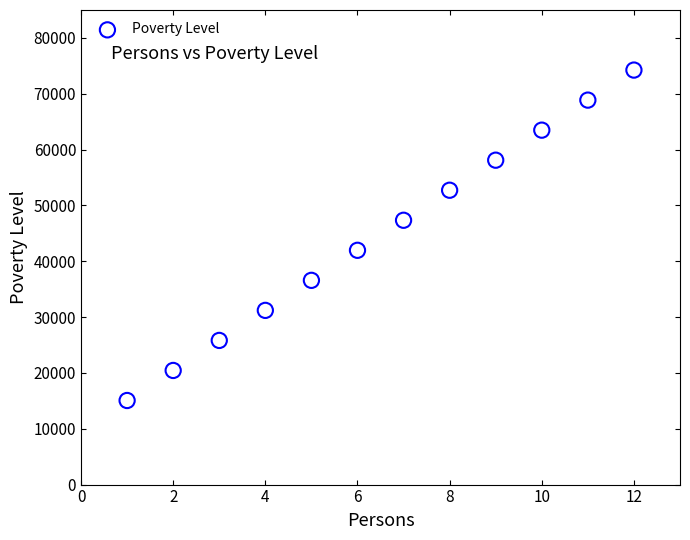

What is the average Y value?

44650